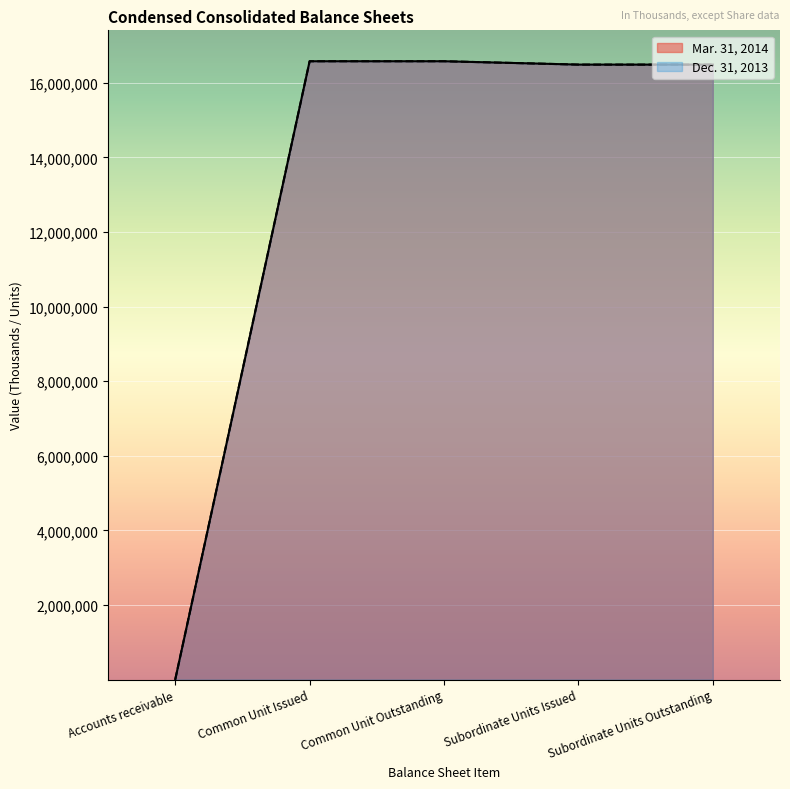

Which has a higher value, Common Unit Issued or Common Unit Outstanding?

Common Unit Issued